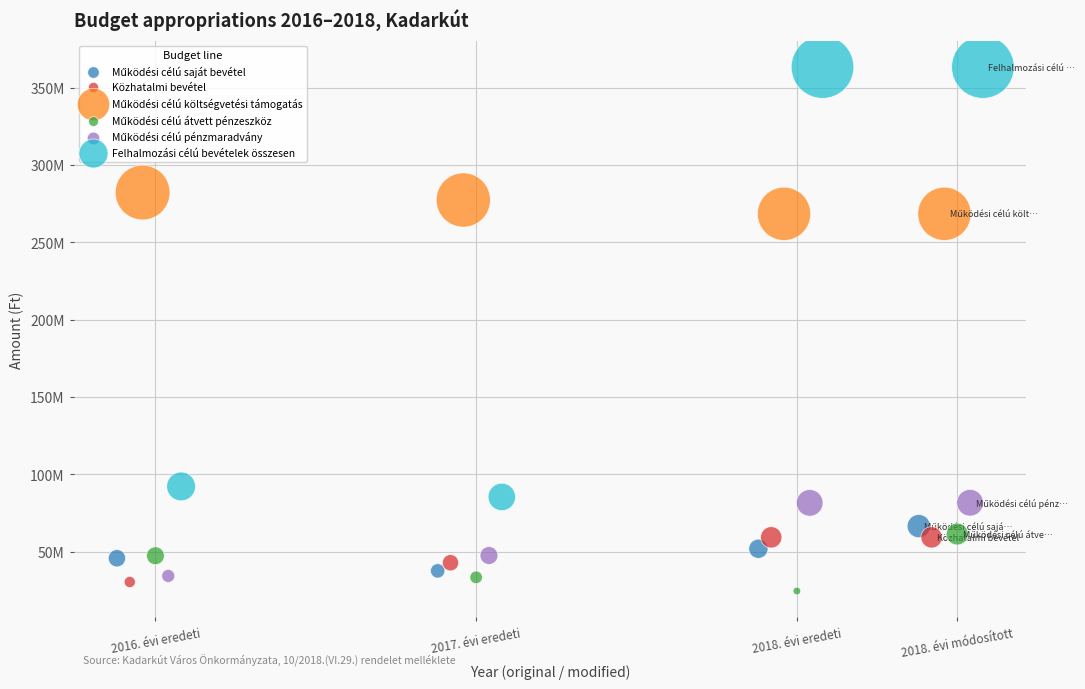

Which series has the largest Y range (max minus min)?

Felhalmozási célú bevételek összesen